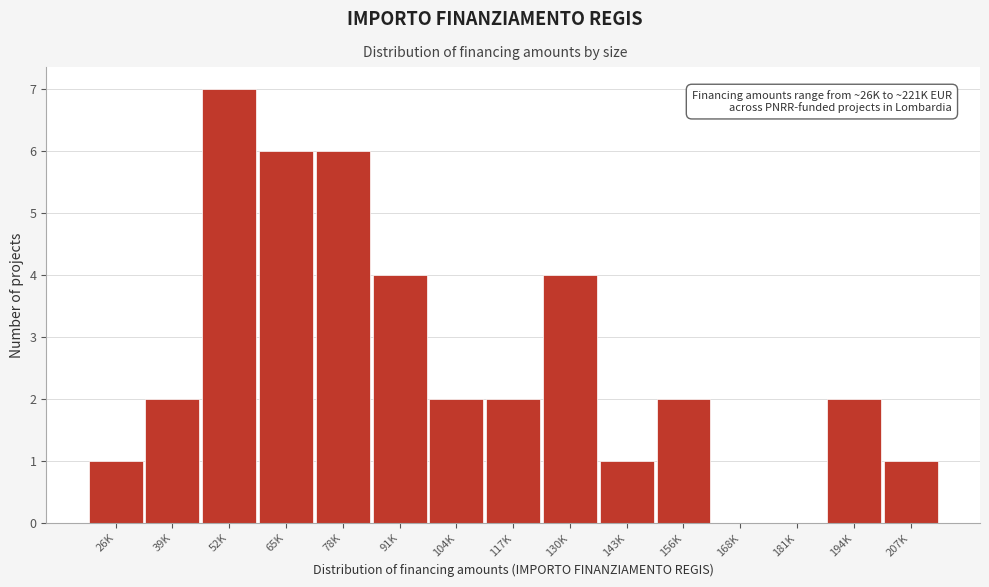

Reading right to left, list all the values displayed in this chart.

207K=1	194K=2	181K=0	168K=0	156K=2	143K=1	130K=4	117K=2	104K=2	91K=4	78K=6	65K=6	52K=7	39K=2	26K=1